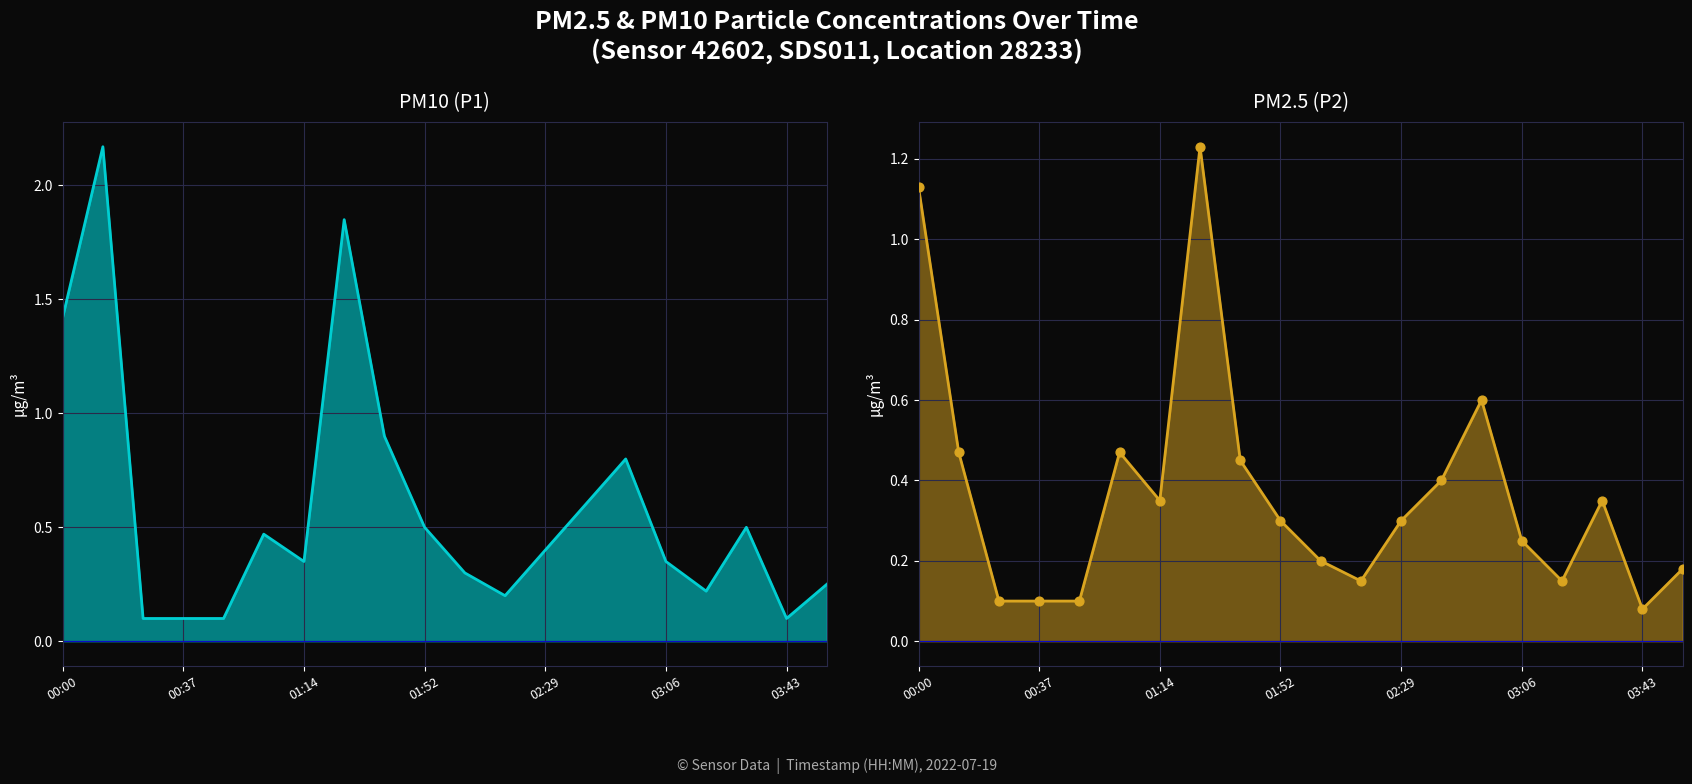

Which series has the largest total across all categories?

P1